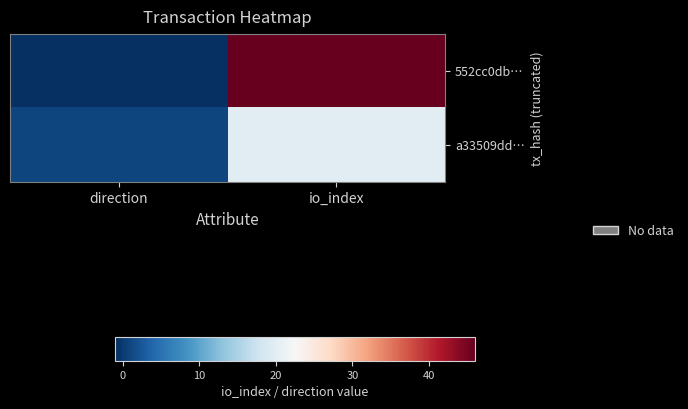

What is the difference between the highest and lowest values at direction?

2